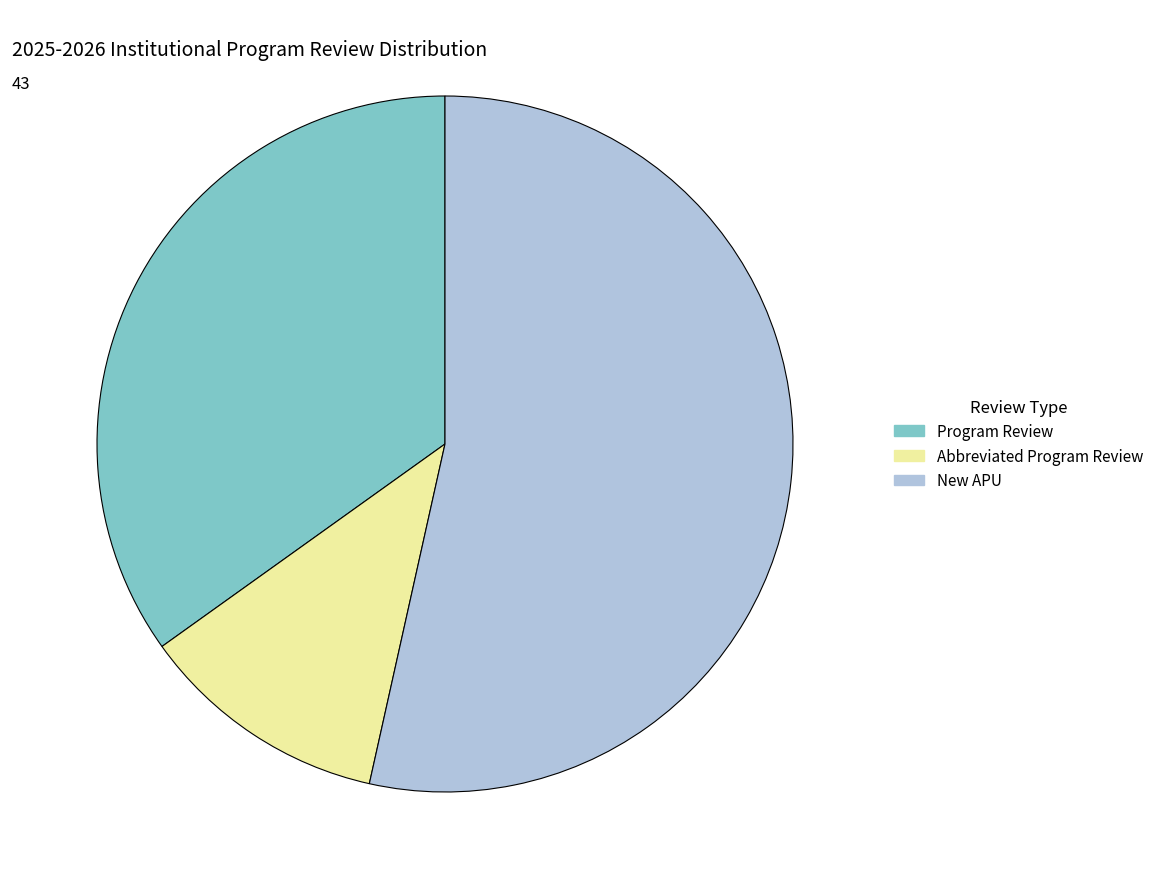

How many segments does this pie chart have?

3